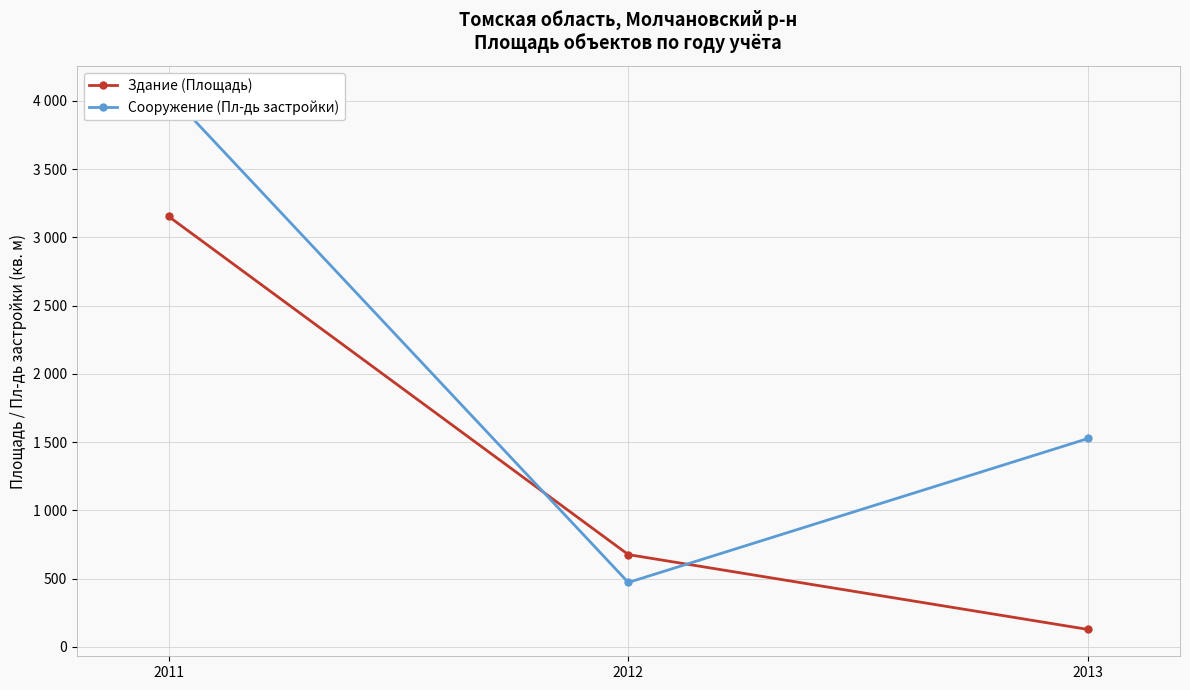

How many values in the Здание (Площадь) series exceed 675?

2